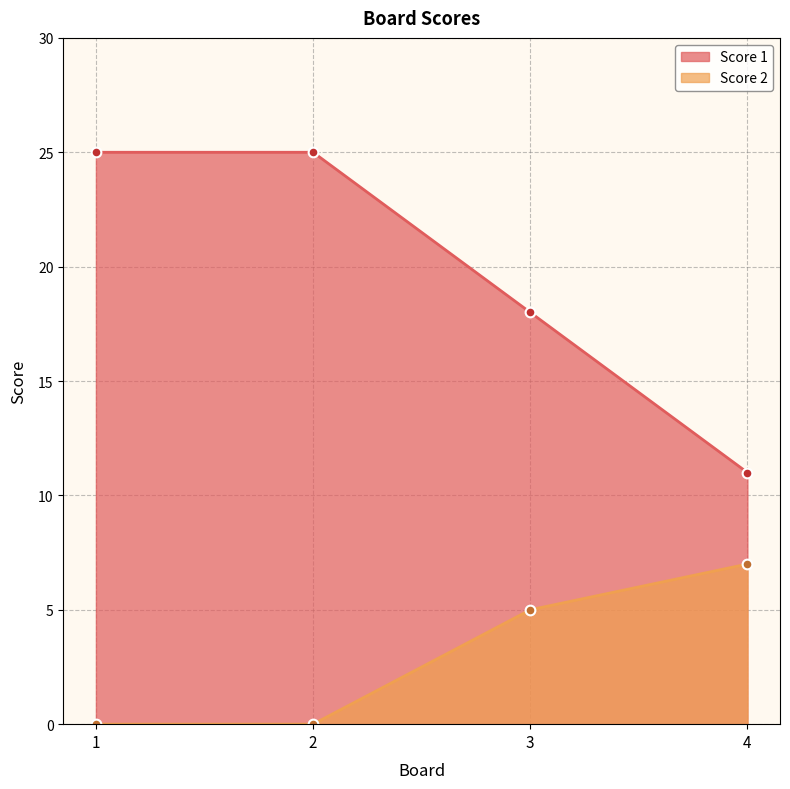

At which label does Score 2 reach its minimum?

1